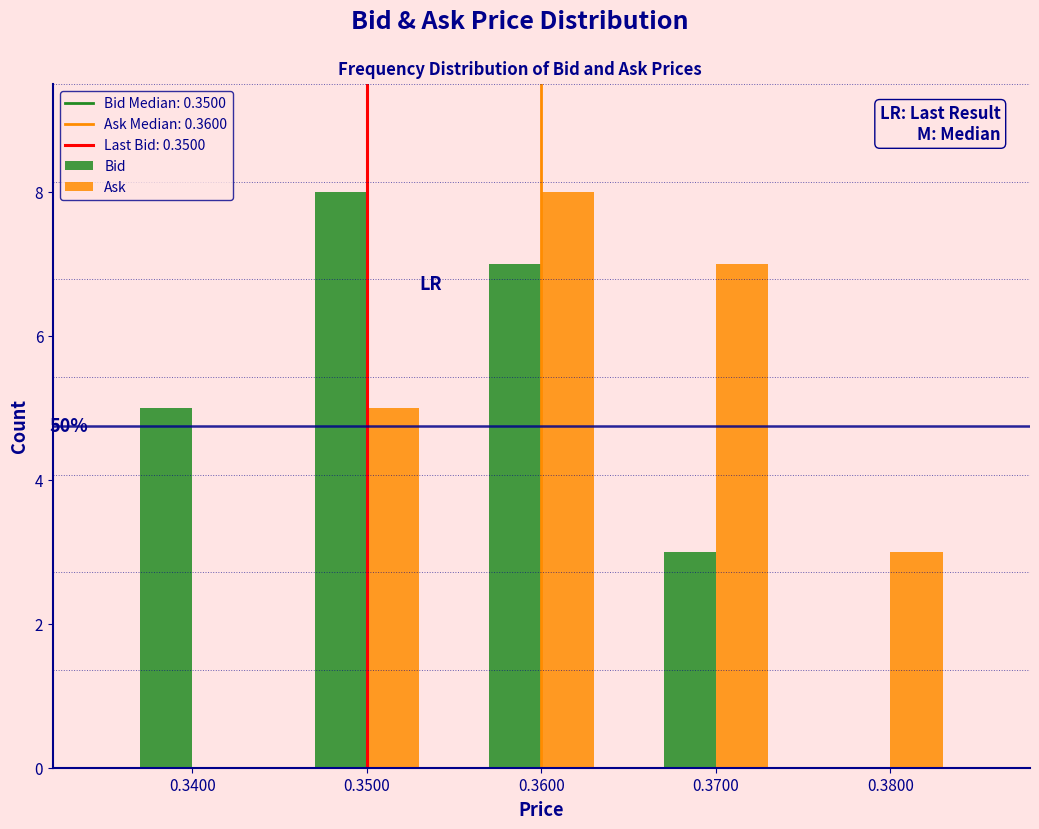

Reading left to right, list all the values displayed in this chart.

Bid: 0.3400=5	0.3500=8	0.3600=7	0.3700=3	0.3800=0
Ask: 0.3400=0	0.3500=5	0.3600=8	0.3700=7	0.3800=3